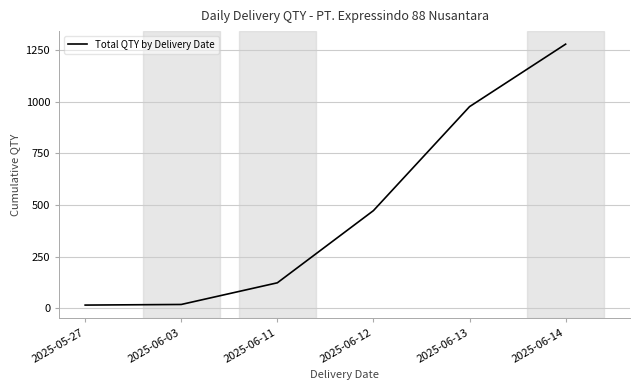

At which label is the value closest to 647?

2025-06-12